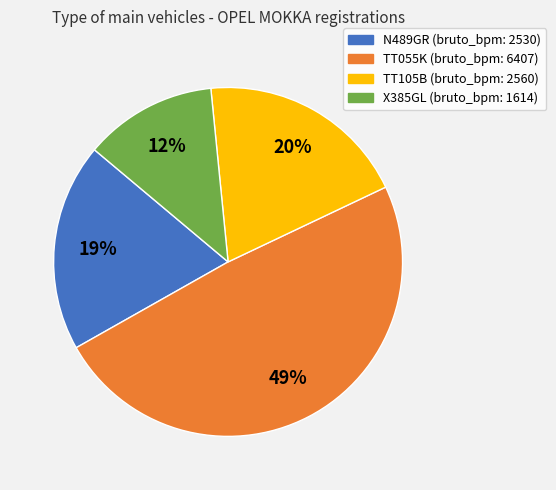

True or false: TT105B accounts for 7% of the total.

False